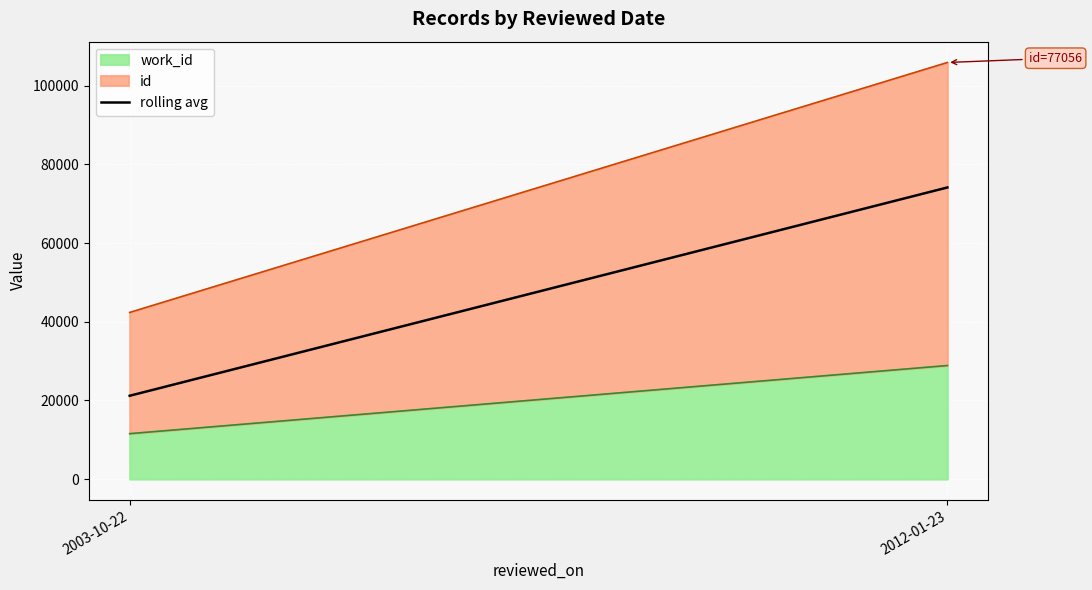

What is the approximate value at 2012-01-23?

74152.0